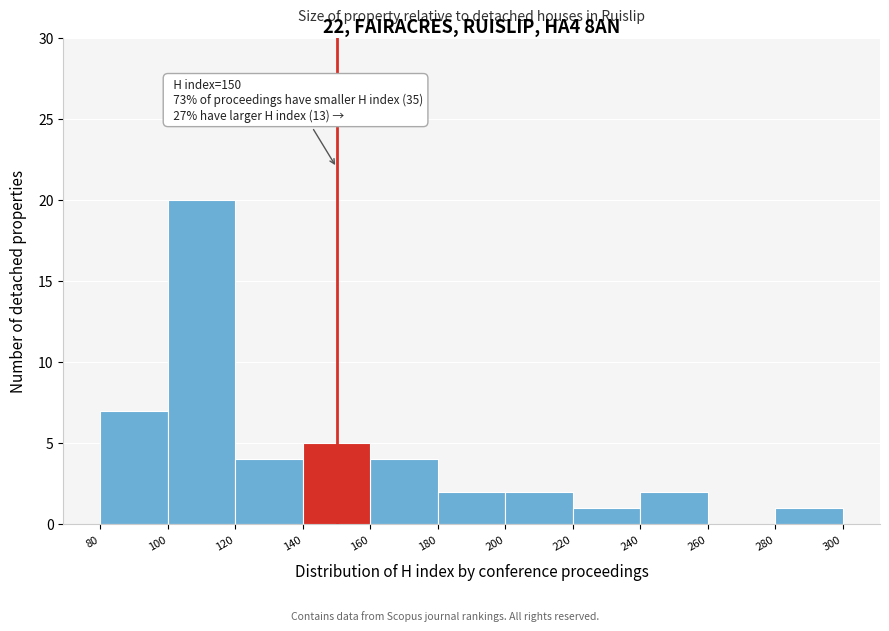

Which range on the x-axis has the tallest bar?

100 to 120